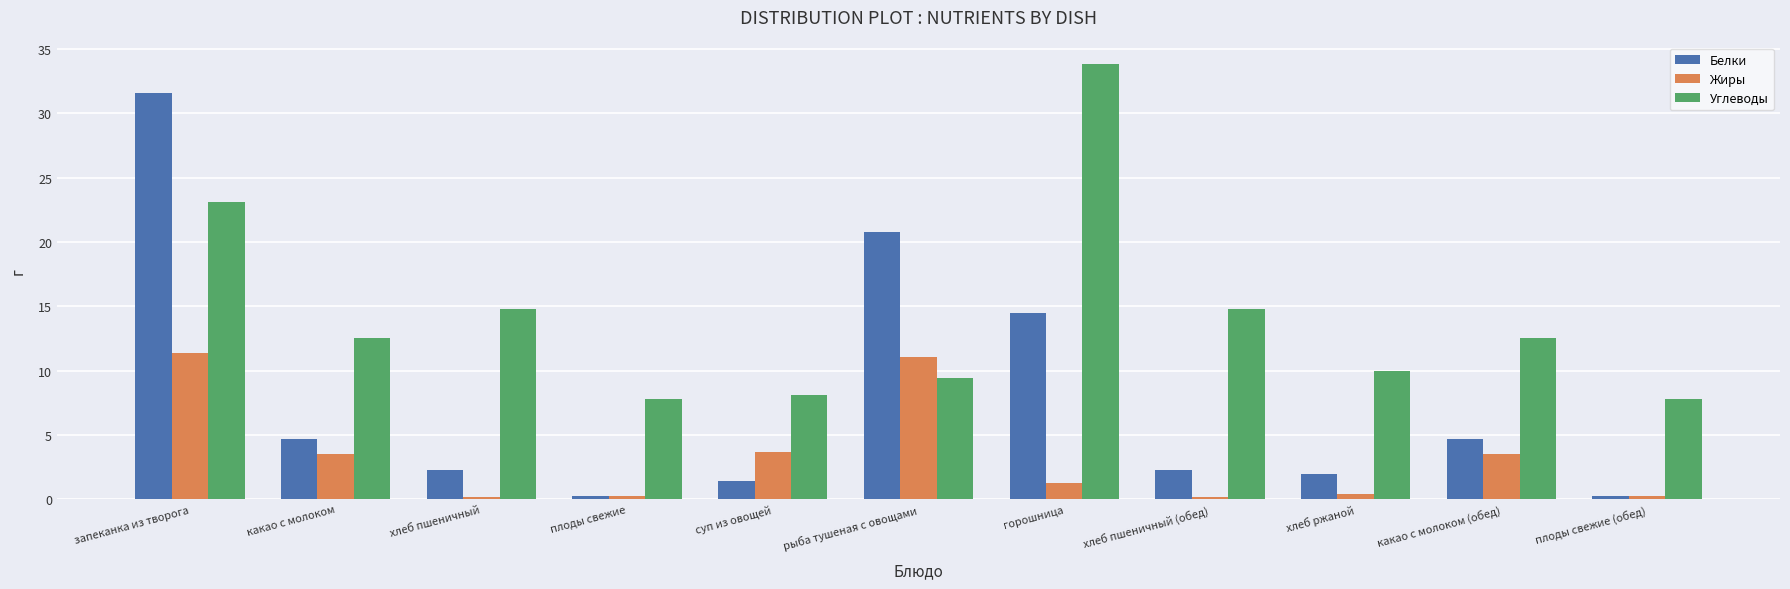

What is the difference between the maximum and minimum values in the Углеводы series?

26.0